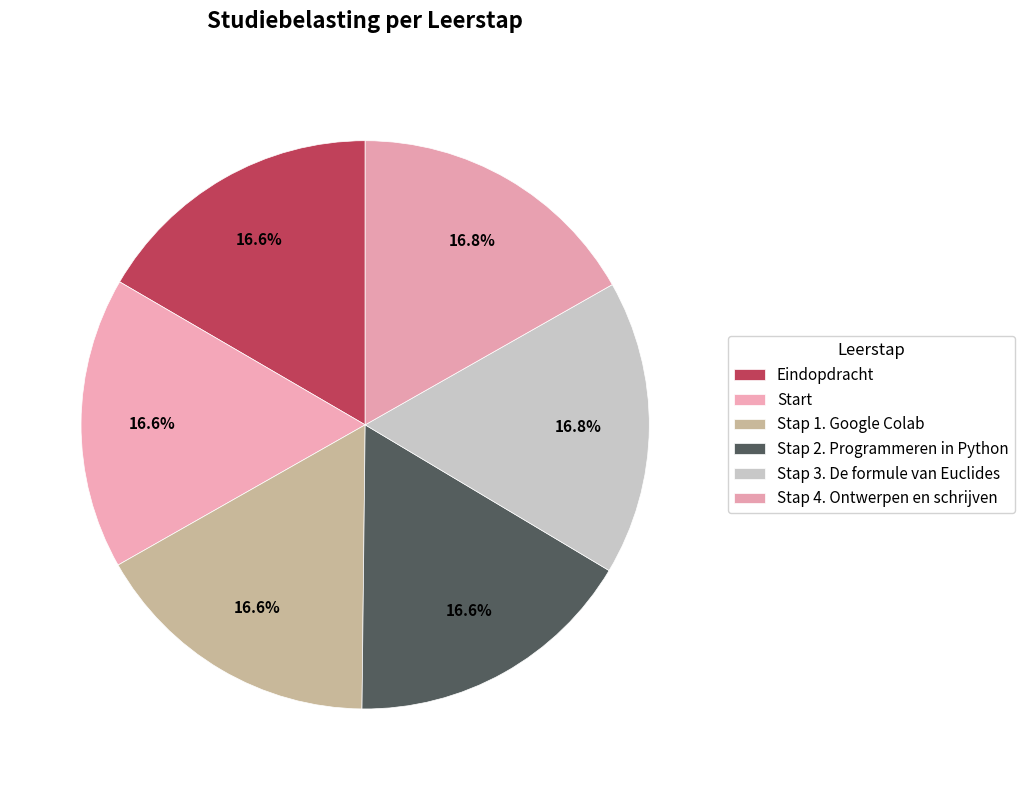

How many slices are in this pie chart?

6